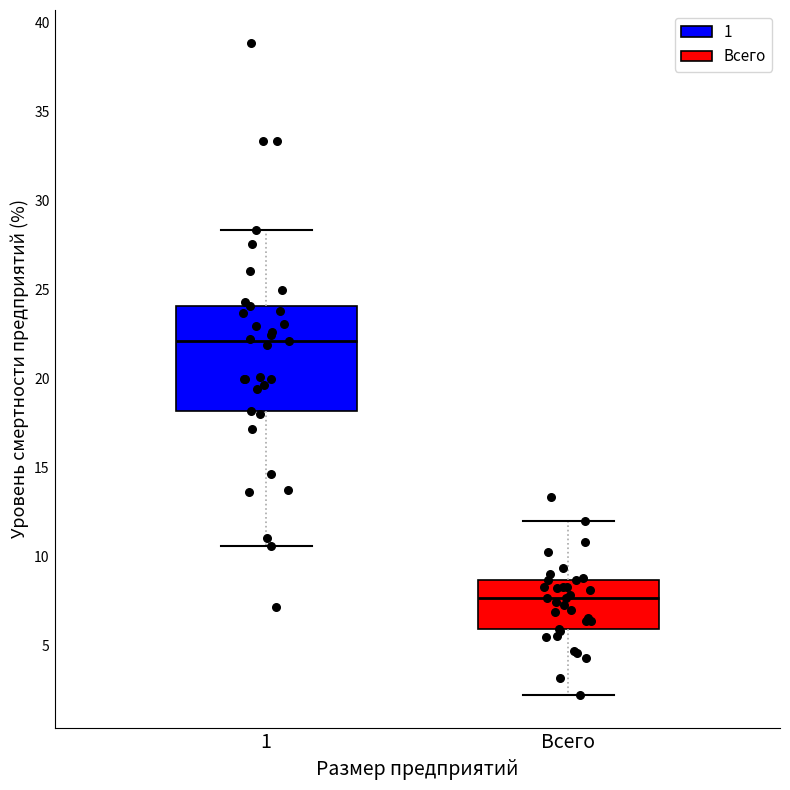

Reading left to right, read every box against the y-axis: the position of its median line, the range the box covers, and the ends of its whiskers. The values are not printed on the chart, so give them approximately, as read against the axis.

1: median 22.0, box 18.0 to 24.0, whiskers 10.5 to 28.5
Всего: median 7.5, box 6.0 to 8.5, whiskers 2.0 to 12.0